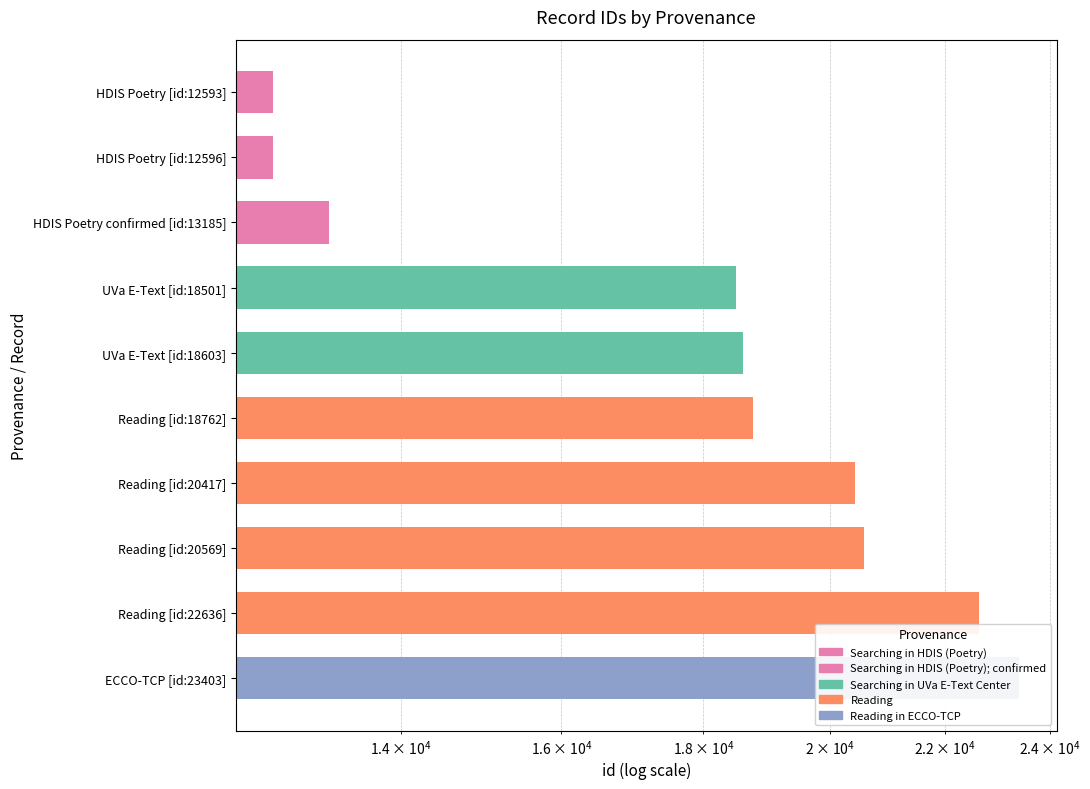

How many values exceed 18762?

4